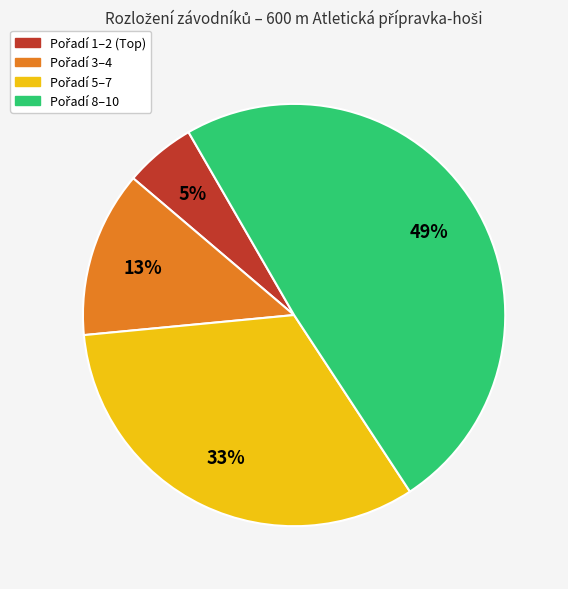

To the nearest percent, what is the difference between the largest and smallest slice percentages?

44%